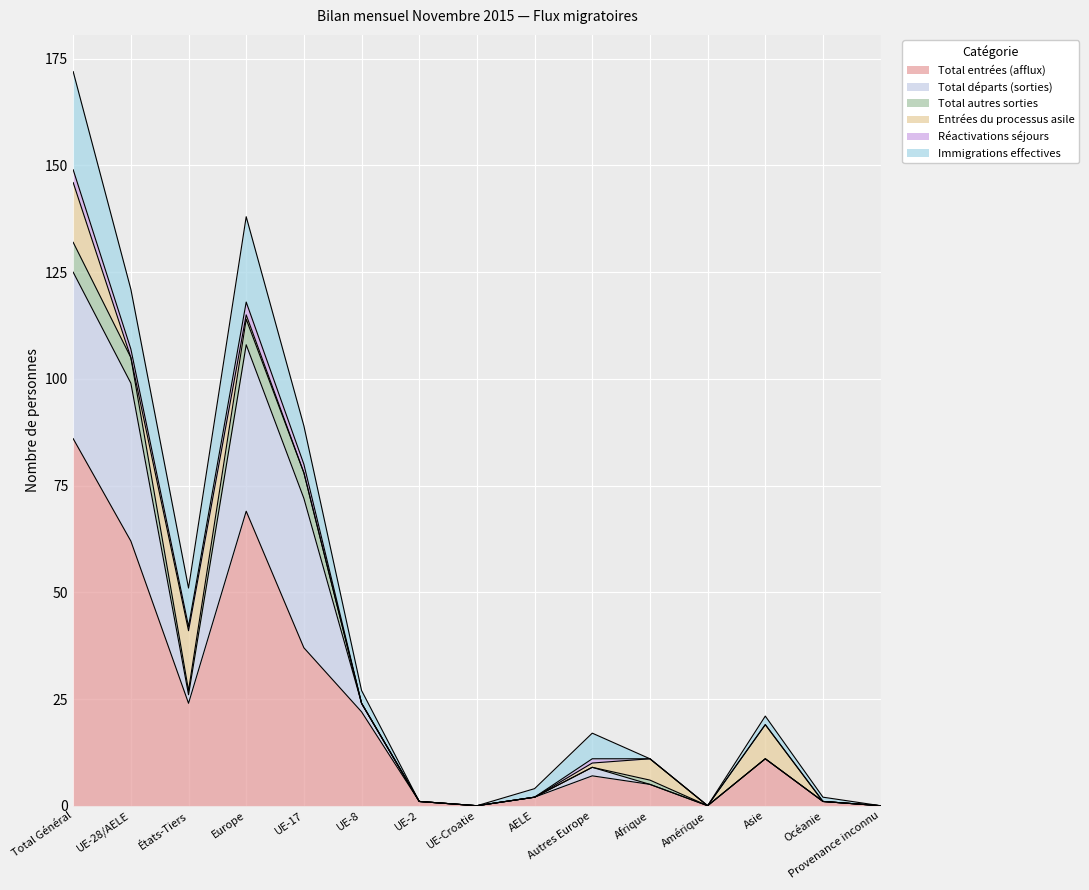

Where is Réactivations séjours nearest to the value 1?

États-Tiers